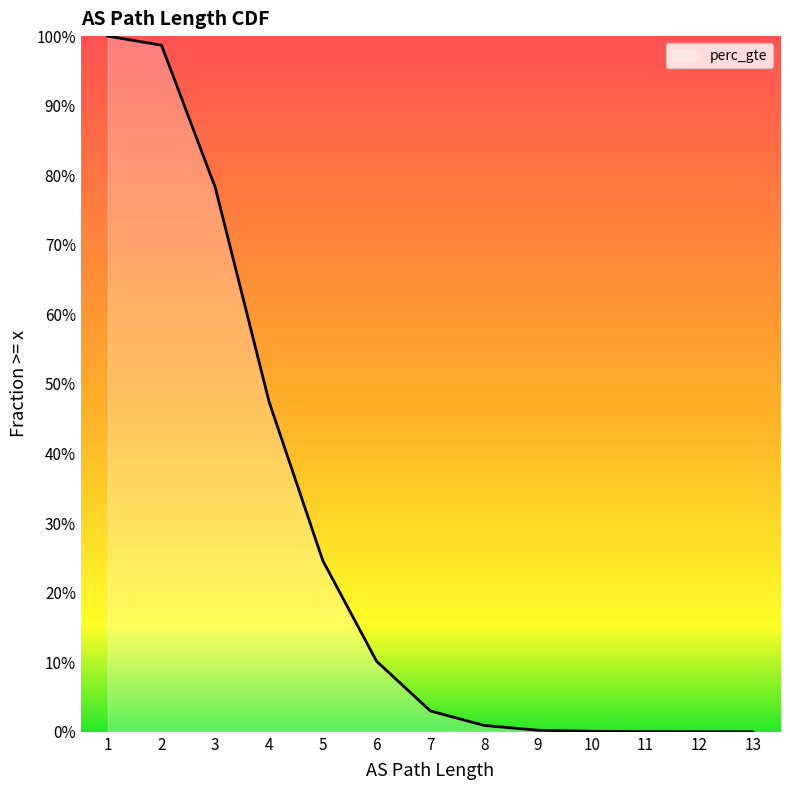

Read the value at 5.

0.2